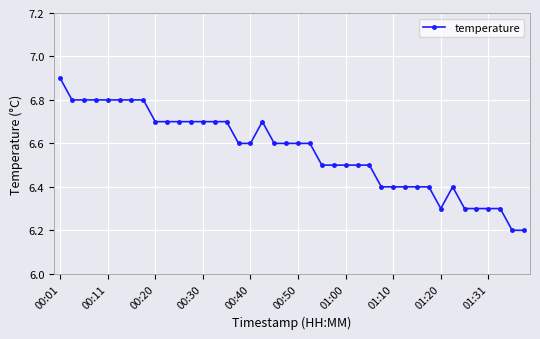

What is the minimum value shown in the chart?

6.2